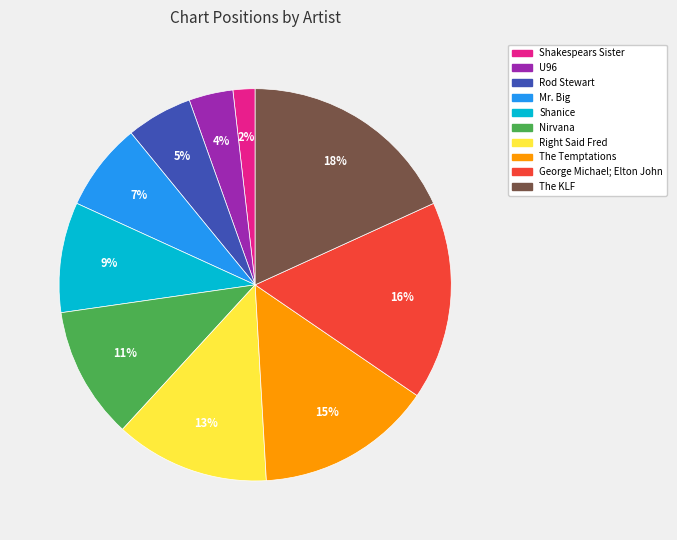

Is there any slice that represents more than half of the pie?

No